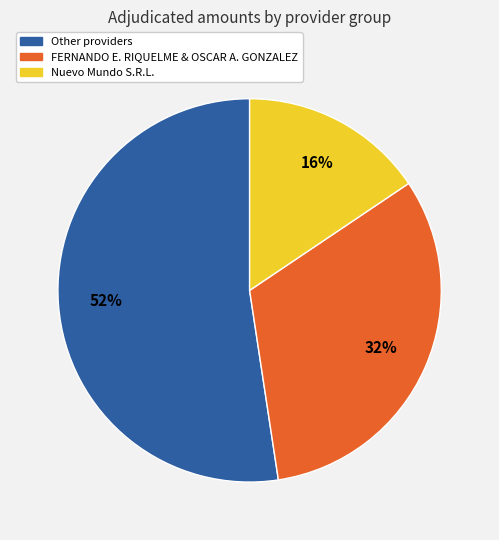

Is there any slice that represents more than half of the pie?

Yes